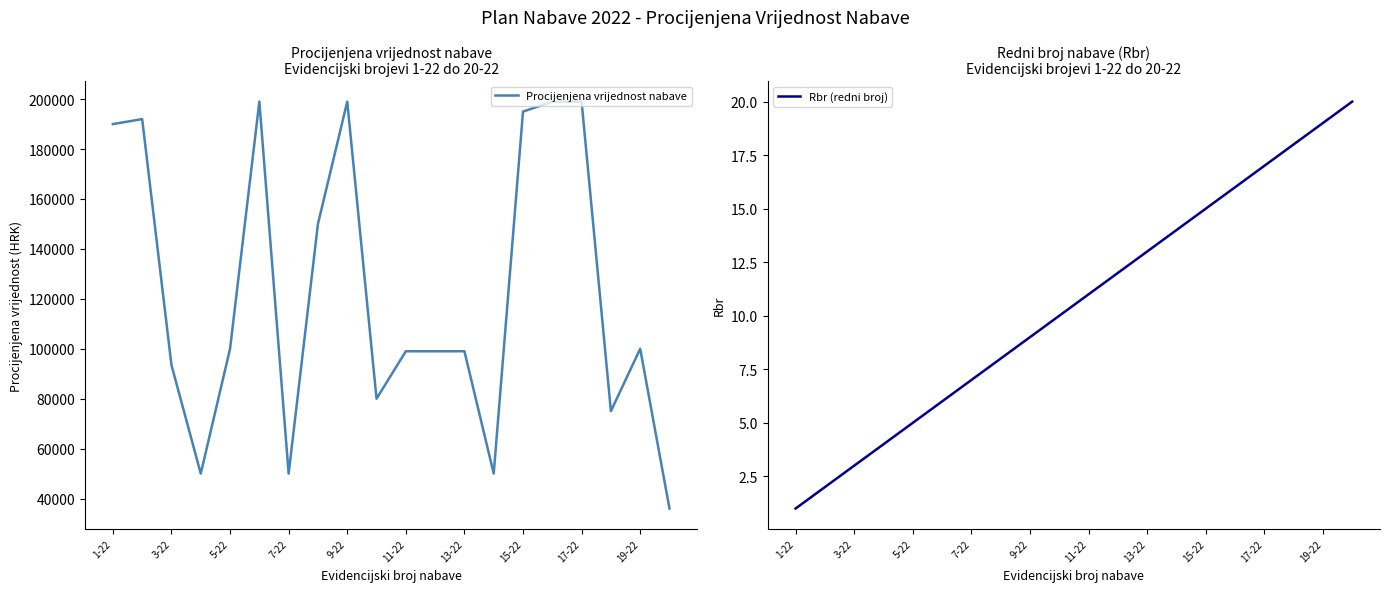

True or false: Rbr (redni broj) and Procijenjena vrijednost nabave cross at least once.

False